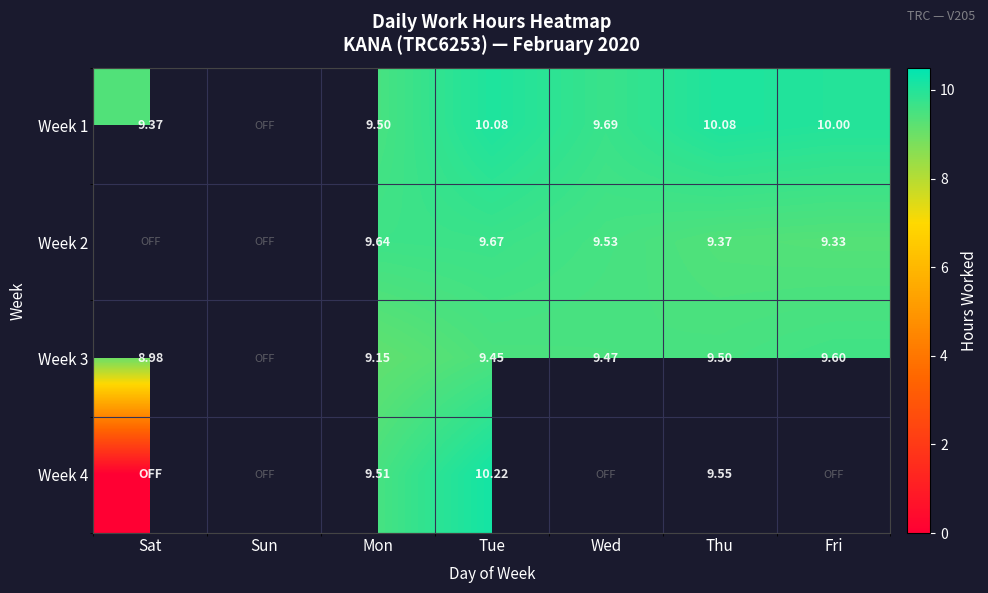

Is the value of Week 1 at Wed greater than the value of Week 3 at Wed?

Yes